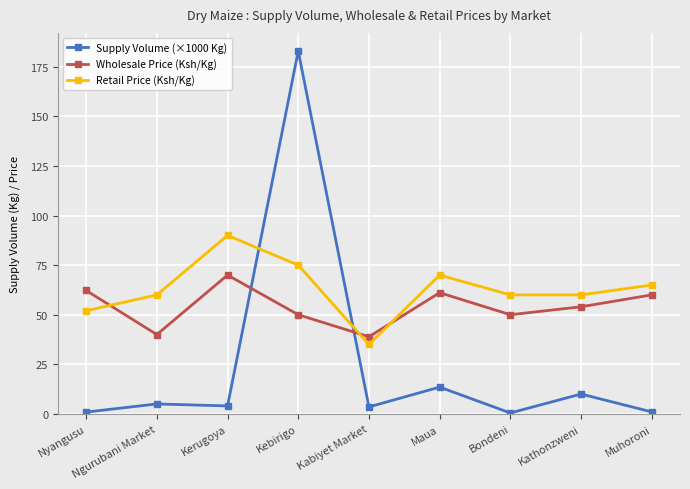

Which series has the largest total across all categories?

Retail Price (Ksh/Kg)